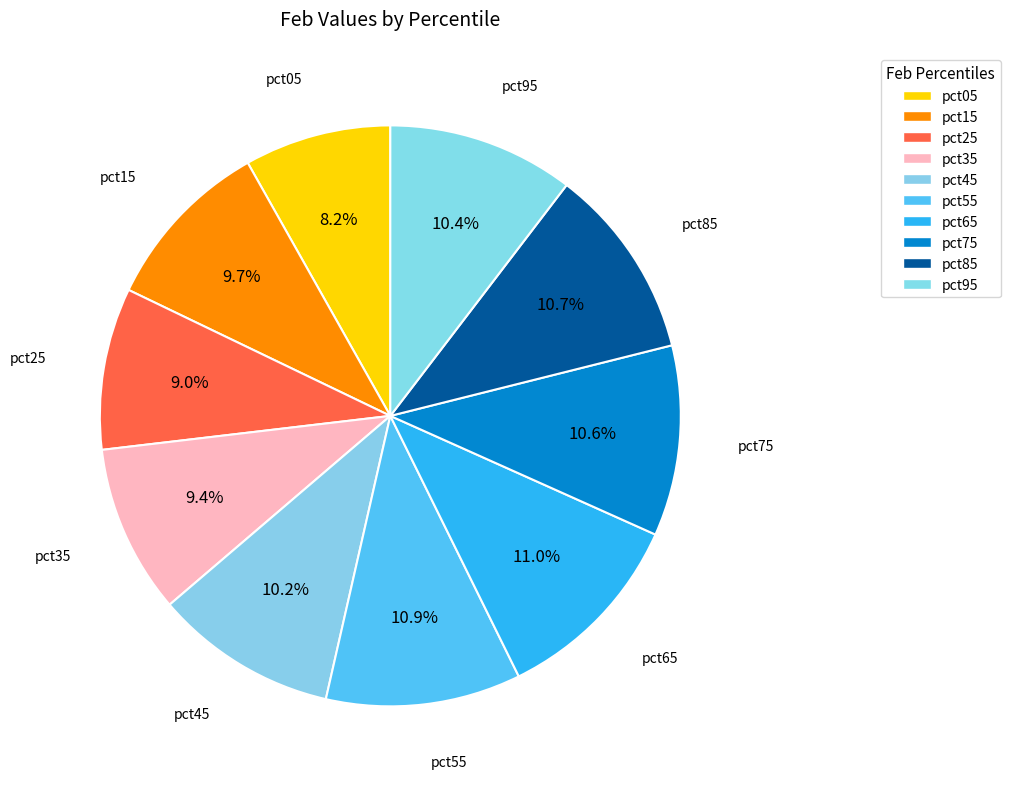

Which category has the smallest portion of the pie?

pct05